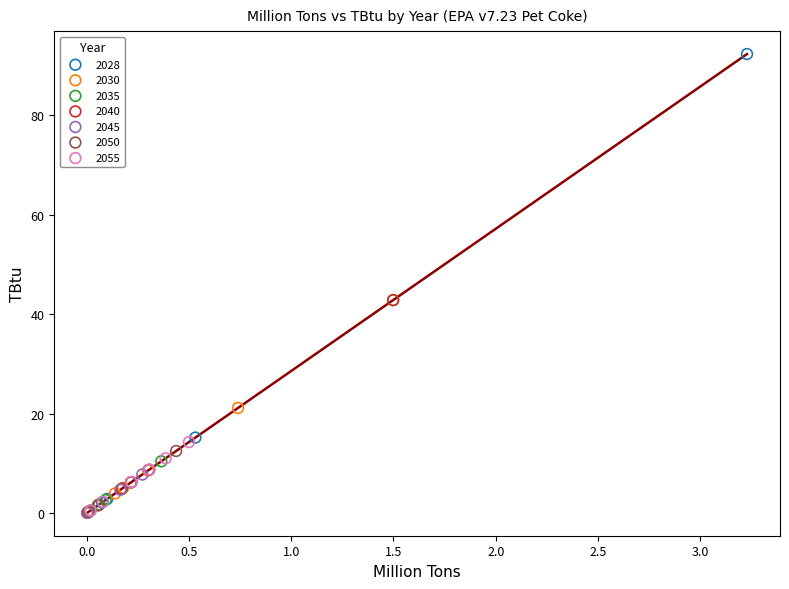

Which series has the widest spread of Y values?

2028